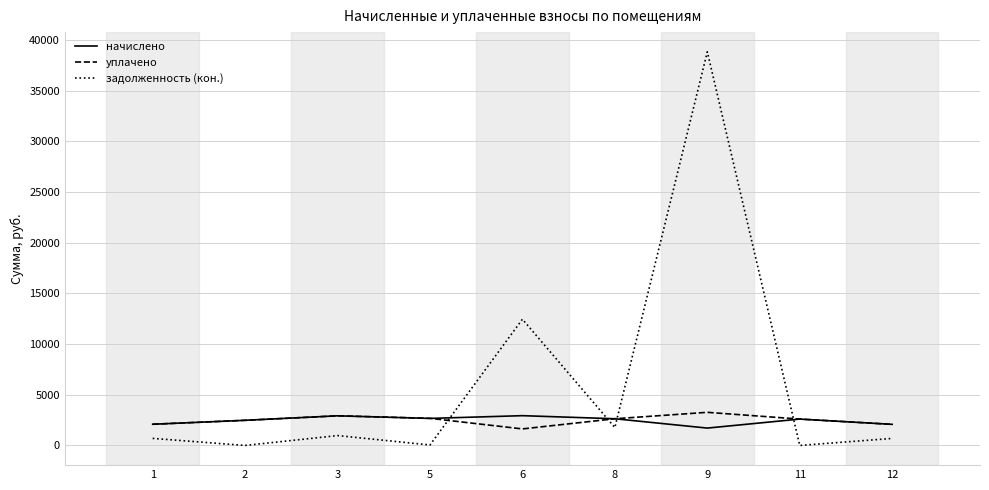

The value of задолженность (кон.) at 8 is 3064.2. True or false?

False